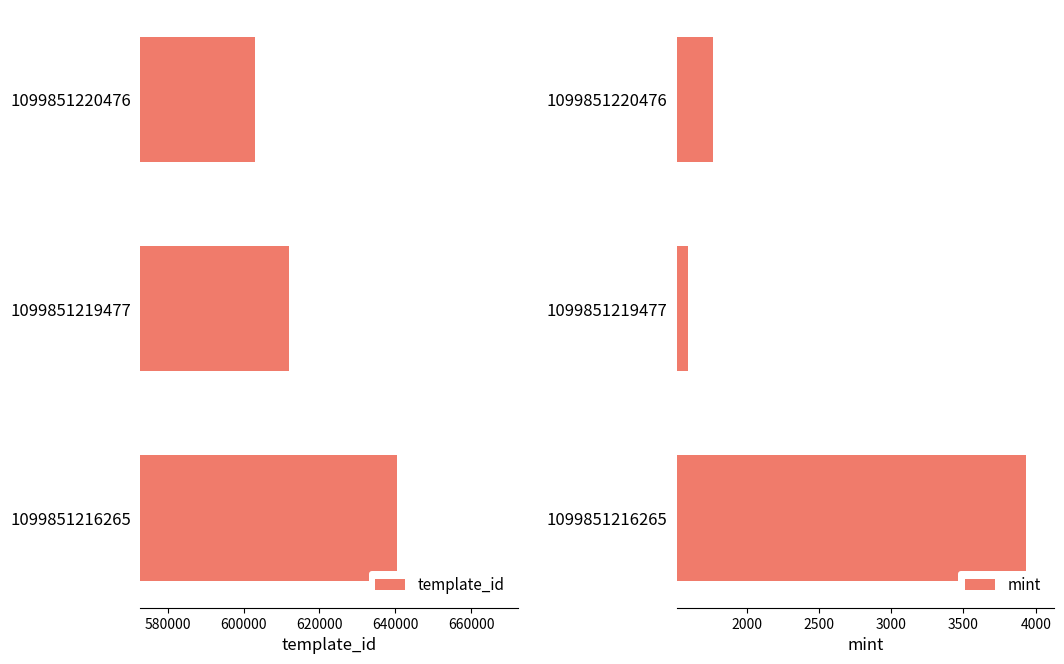

At which label is template_id closest to 621683?

1099851219477